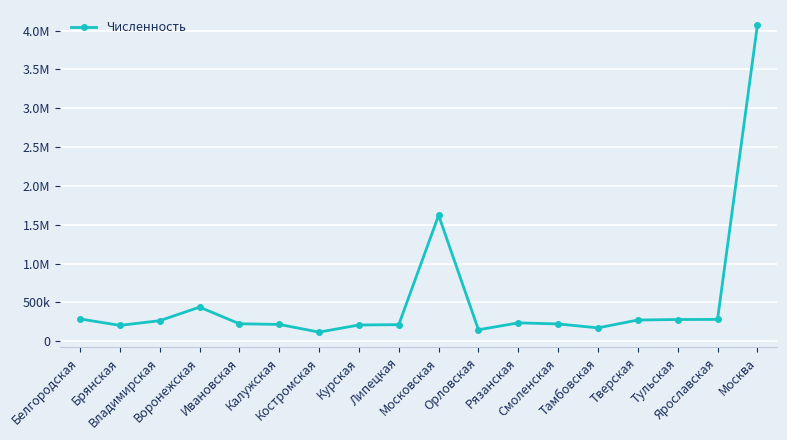

Does the chart have visible grid lines?

Yes